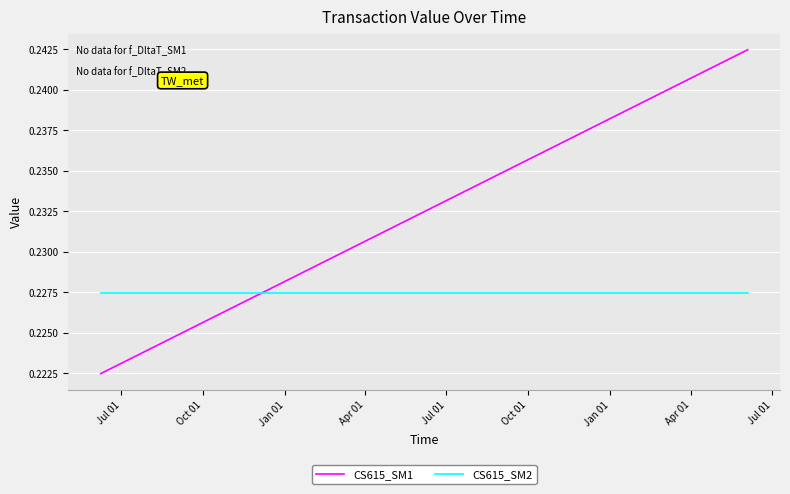

How many lines are shown in the chart?

2